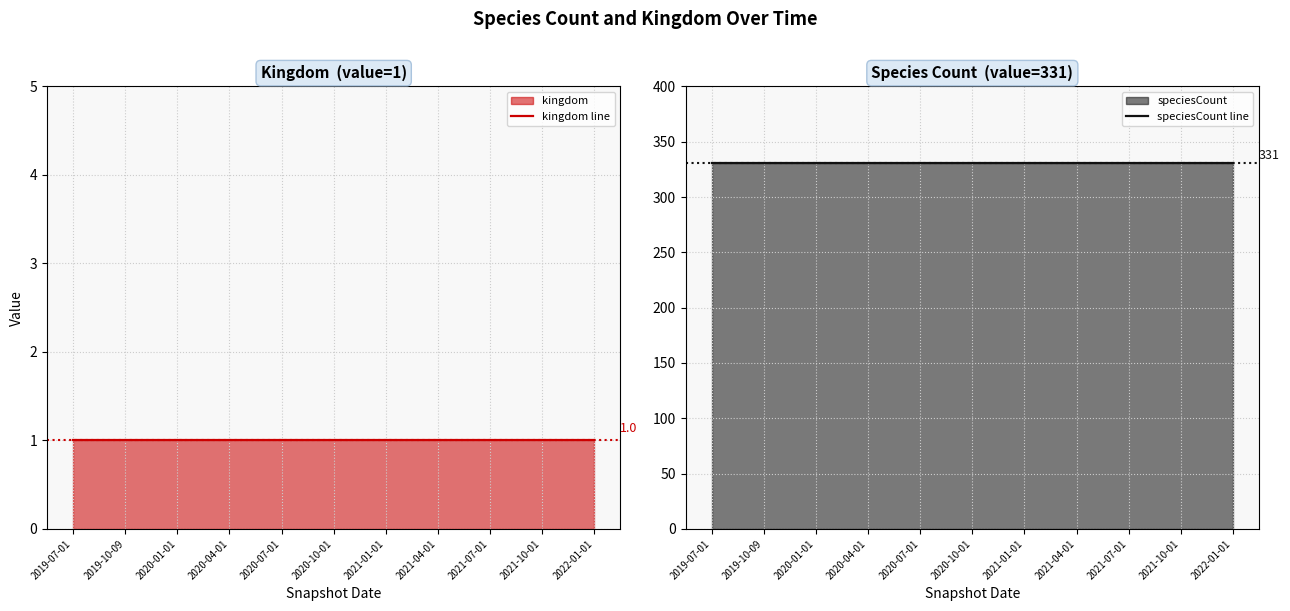

Rank the categories by kingdom line value from lowest to highest.

2019-07-01, 2019-10-09, 2020-01-01, 2020-04-01, 2020-07-01, 2020-10-01, 2021-01-01, 2021-04-01, 2021-07-01, 2021-10-01, 2022-01-01